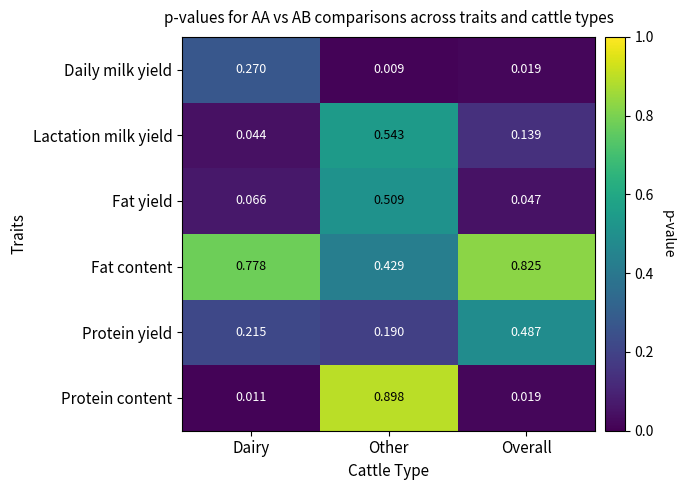

Which series has the largest total across all categories?

Fat content